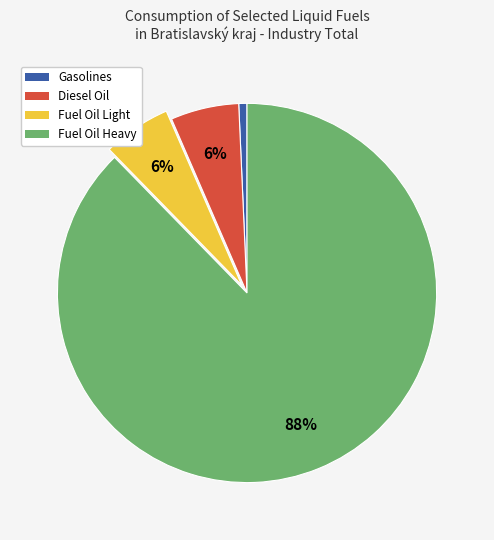

To the nearest percent, what is the average slice percentage?

25%